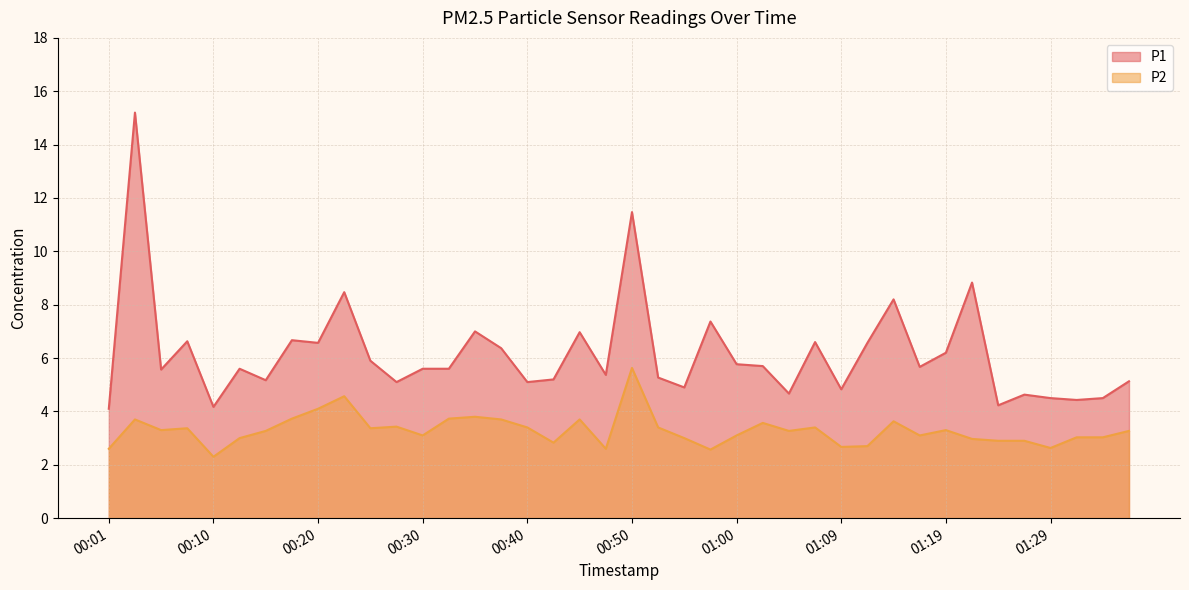

True or false: P1 and P2 intersect in this chart.

False